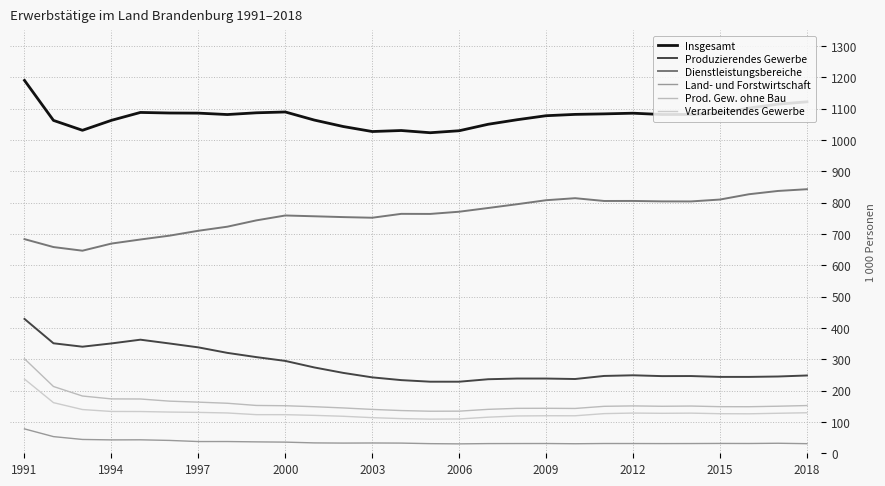

Which series has the widest spread of values?

Produzierendes Gewerbe